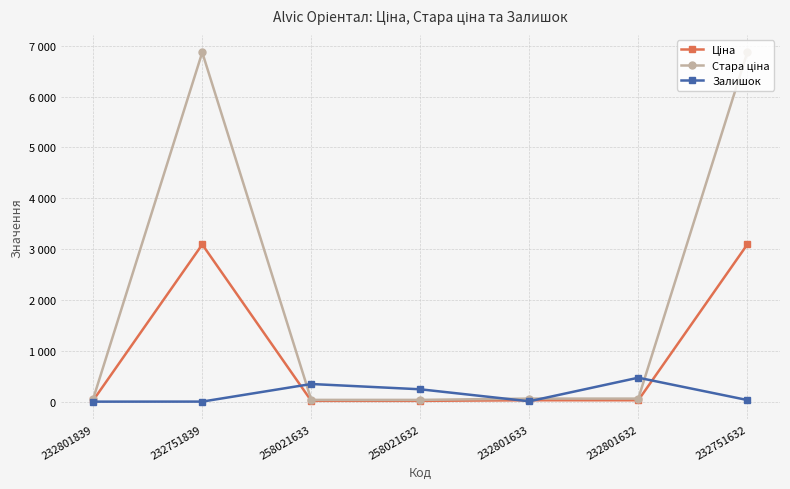

Between 232751839 and 258021632, which series saw the biggest shift?

Стара ціна